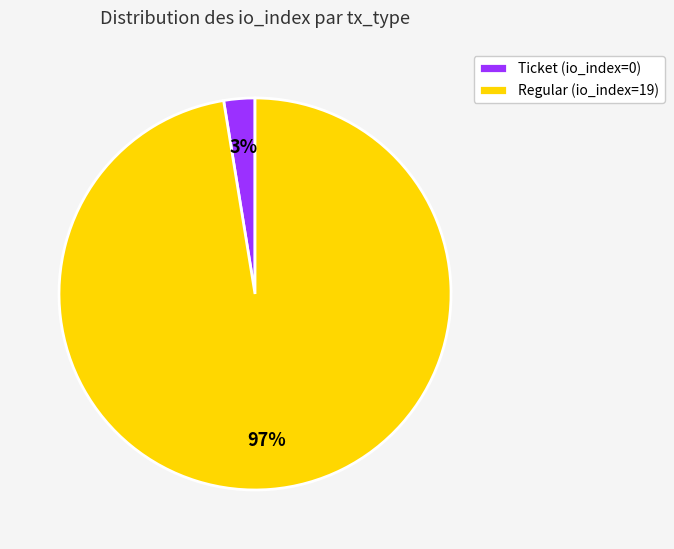

To the nearest percent, what is the average slice percentage?

50%